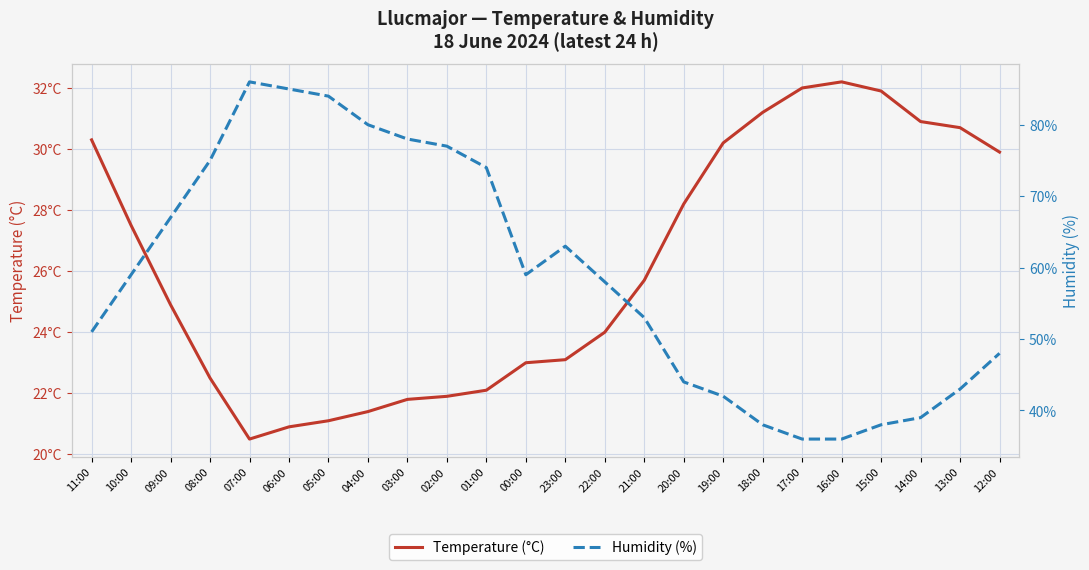

Is this an area chart (filled region under the line)?

No